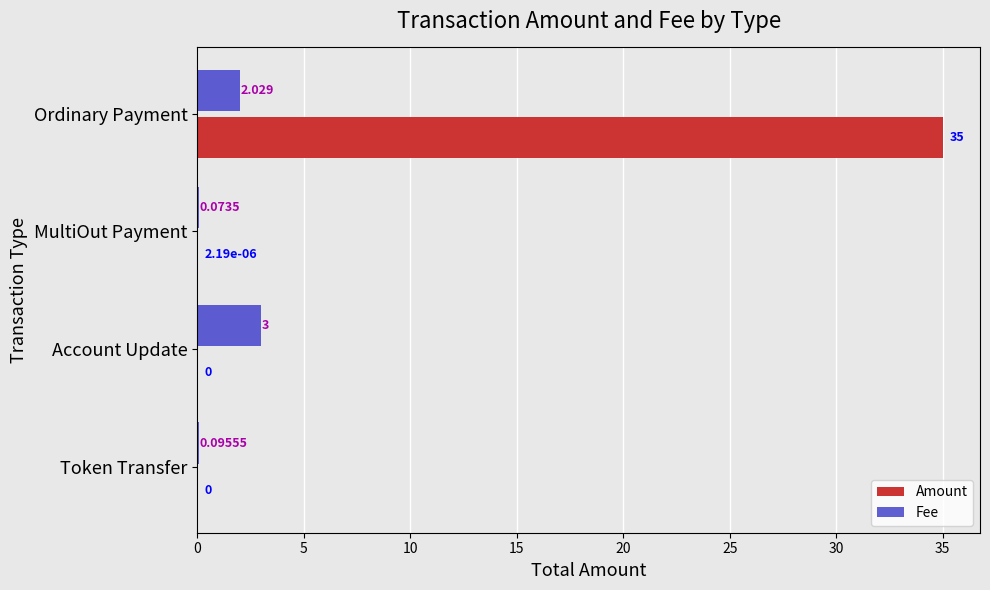

Where is Fee nearest to the value 1?

Token Transfer